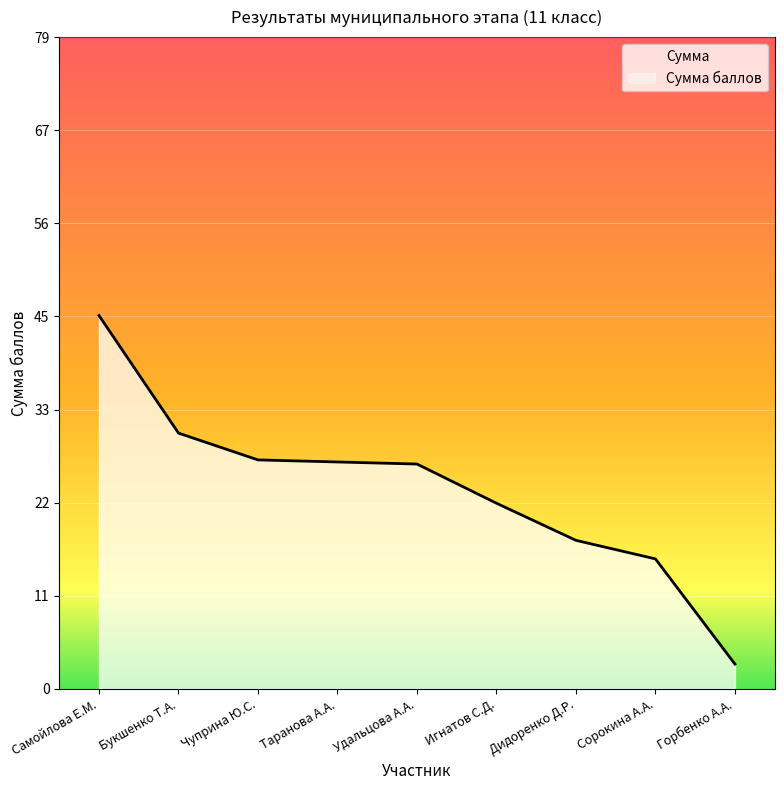

At which category does the chart reach its peak across all series?

Самойлова Е.М.